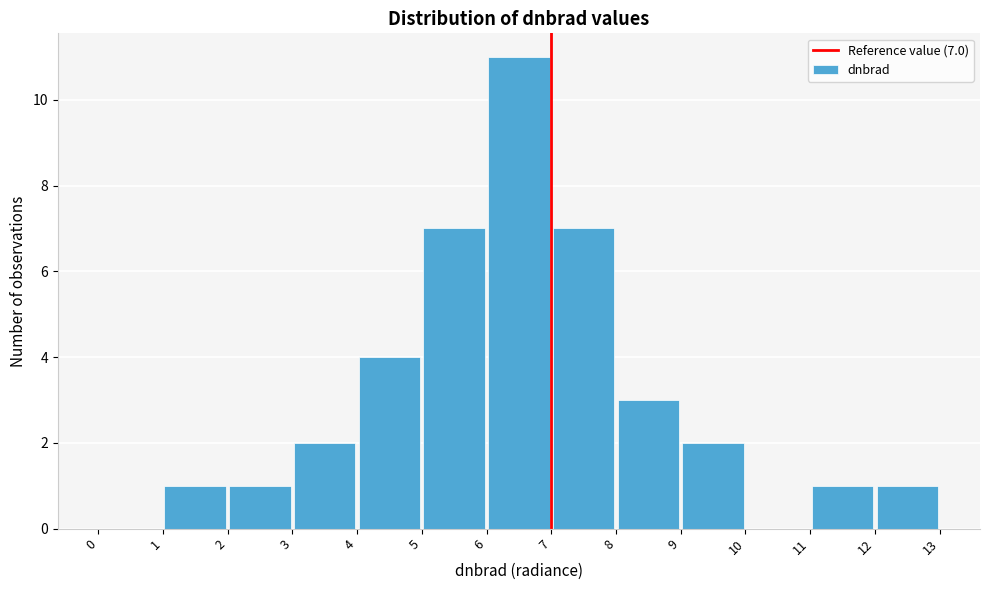

Which range on the x-axis has the tallest bar?

6 to 7